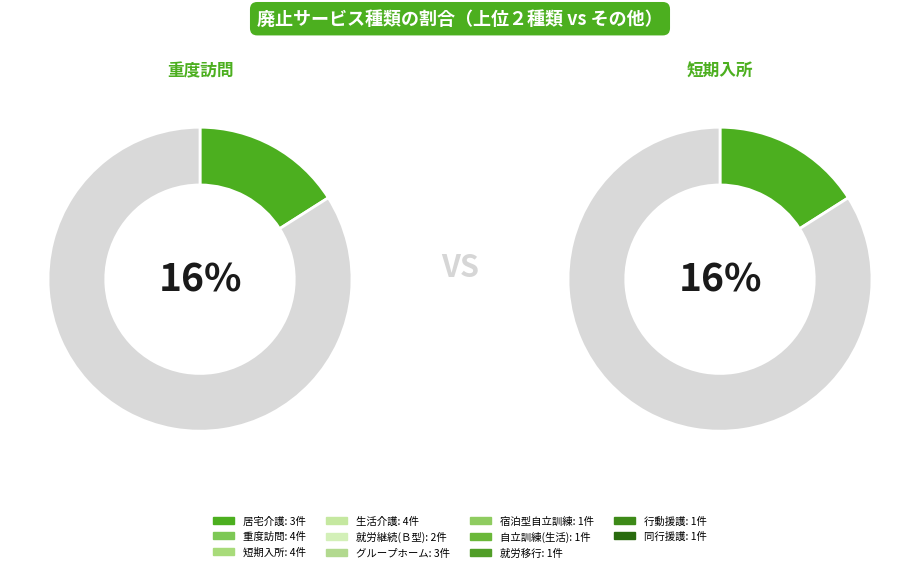

To the nearest percent, what percentage of the pie is 宿泊型自立訓練?

4%